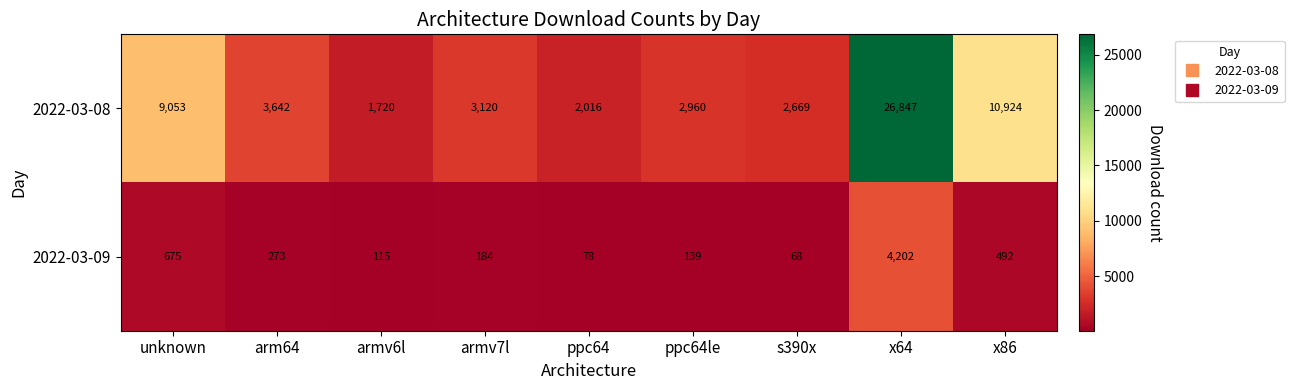

Where is 2022-03-09 nearest to the value 2135?

unknown